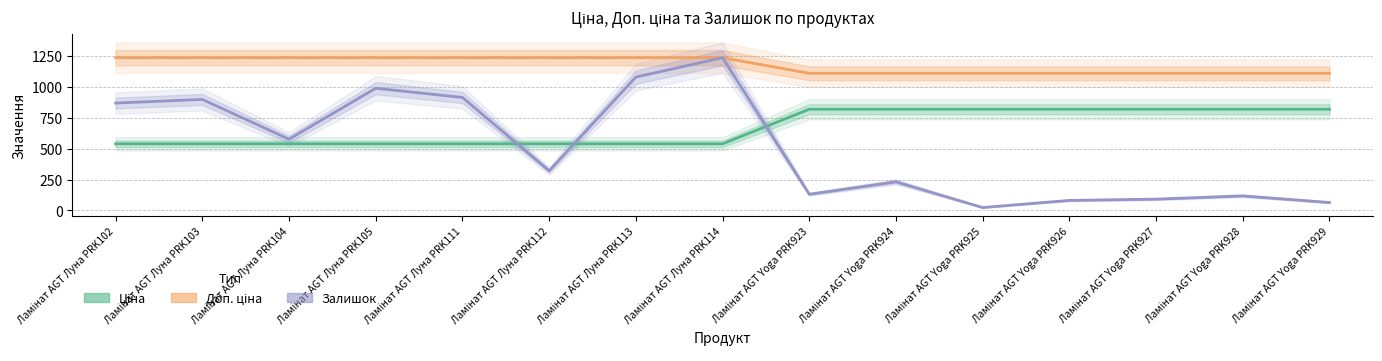

What is the average value of the Залишок series?

508.1